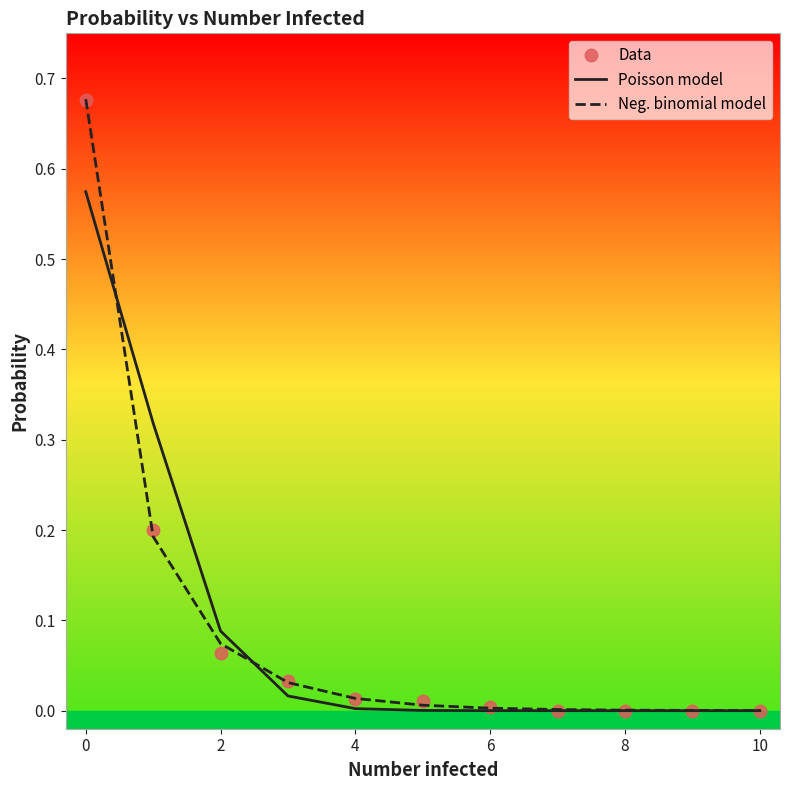

Rank the series by their maximum value, from highest to lowest.

Neg. binomial model, Data, Poisson model